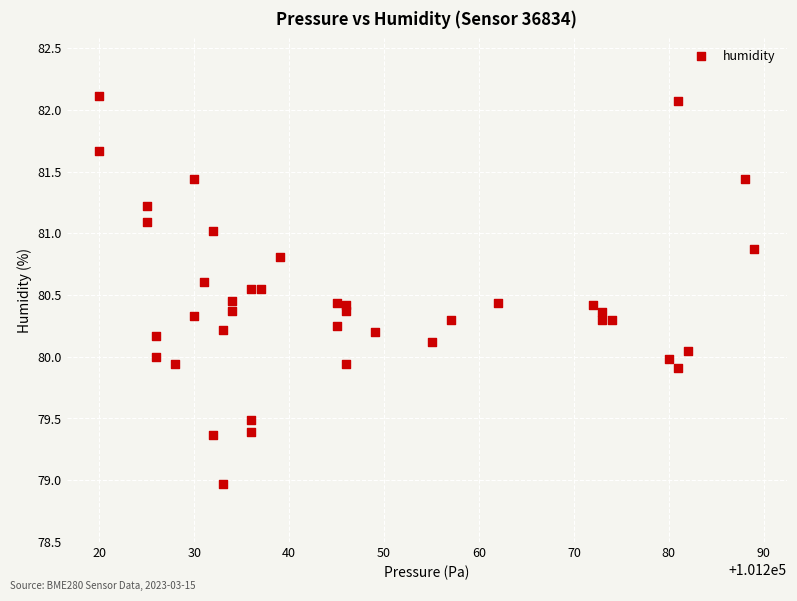

What is the range of Y values (max minus min)?

3.1